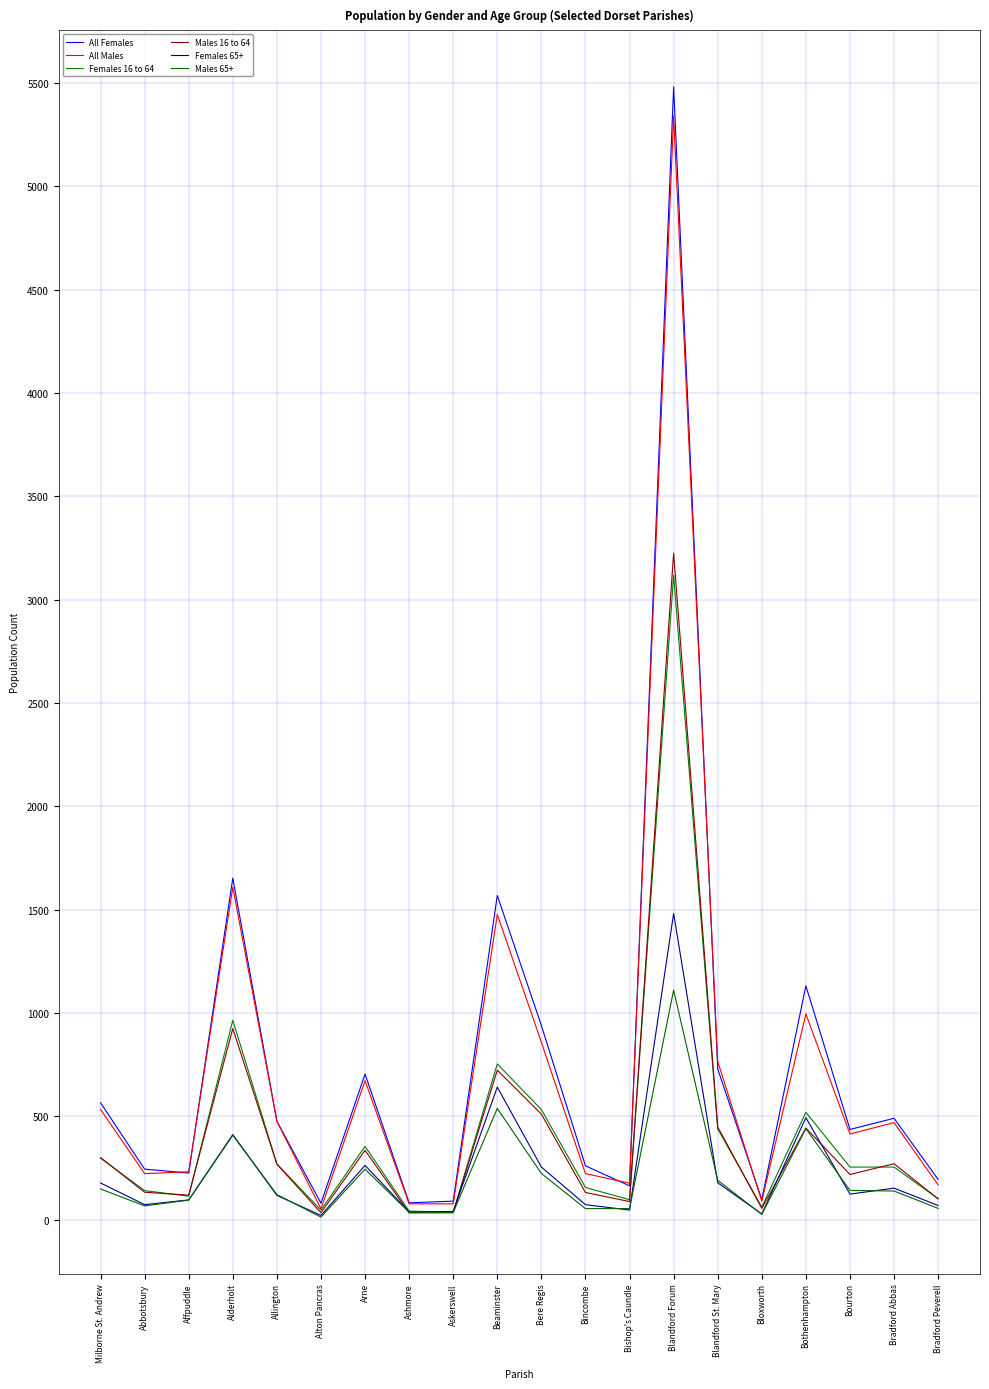

At how many categories does at least one series exceed 45?

20